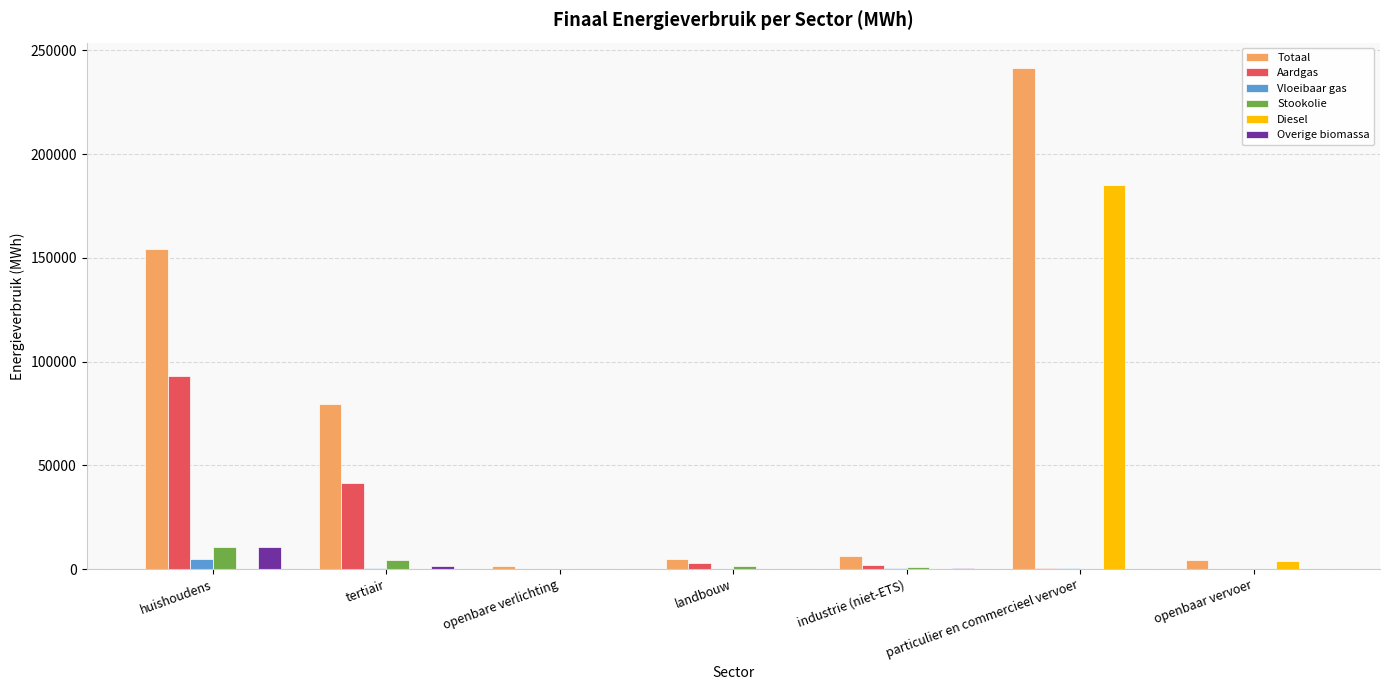

How many values in the Diesel series exceed 0?

2